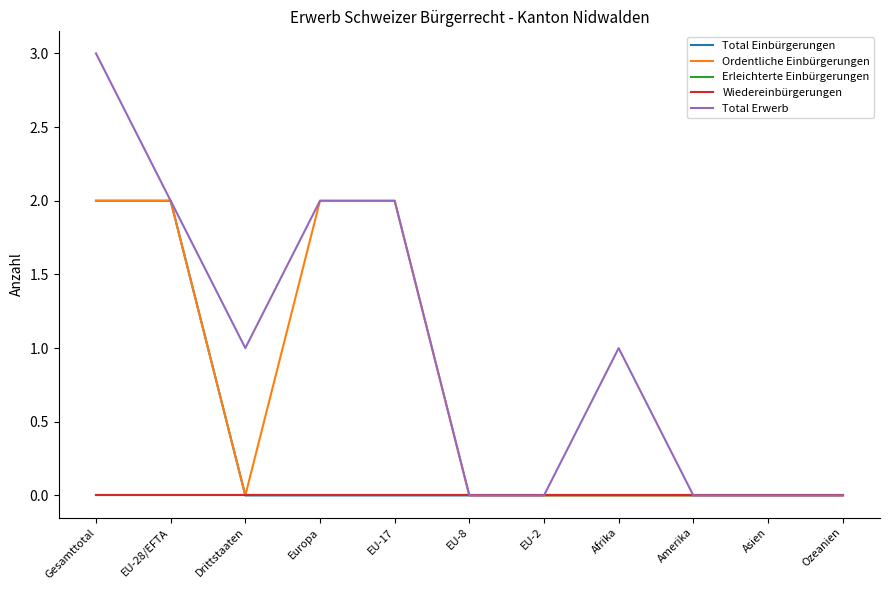

Where is Ordentliche Einbürgerungen nearest to the value 1?

Gesamttotal